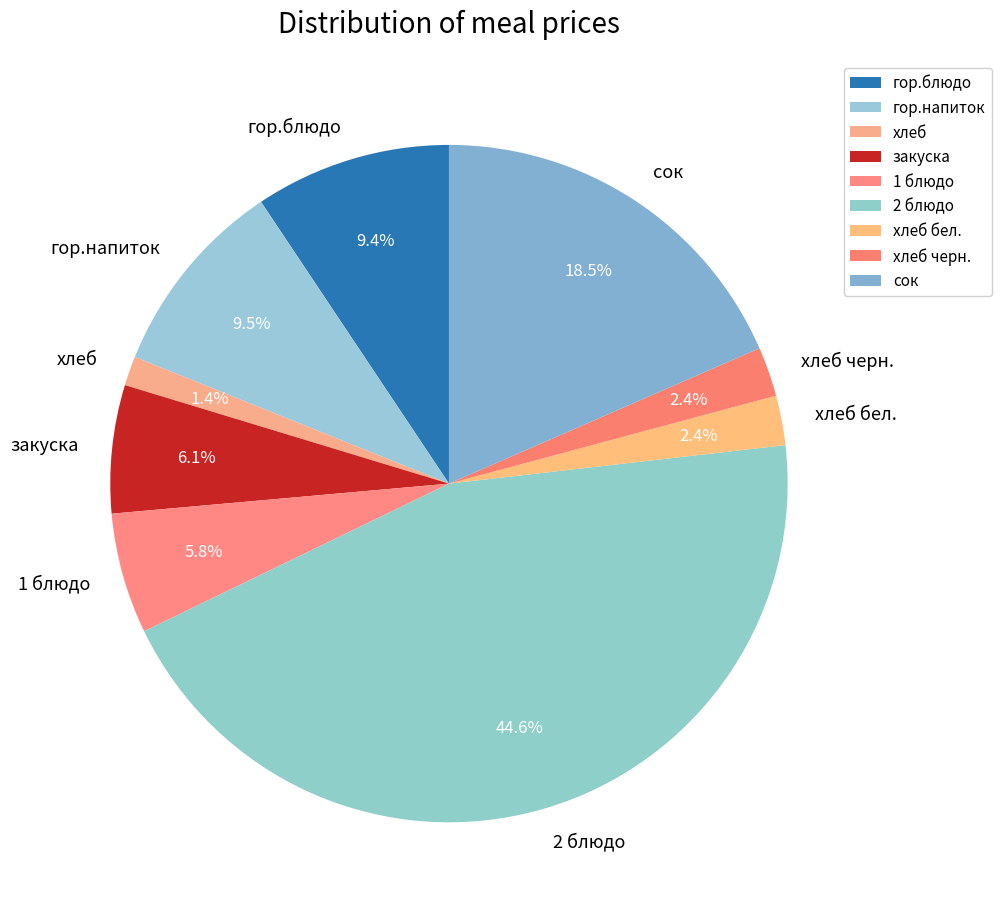

Is хлеб черн. the majority of the pie?

No